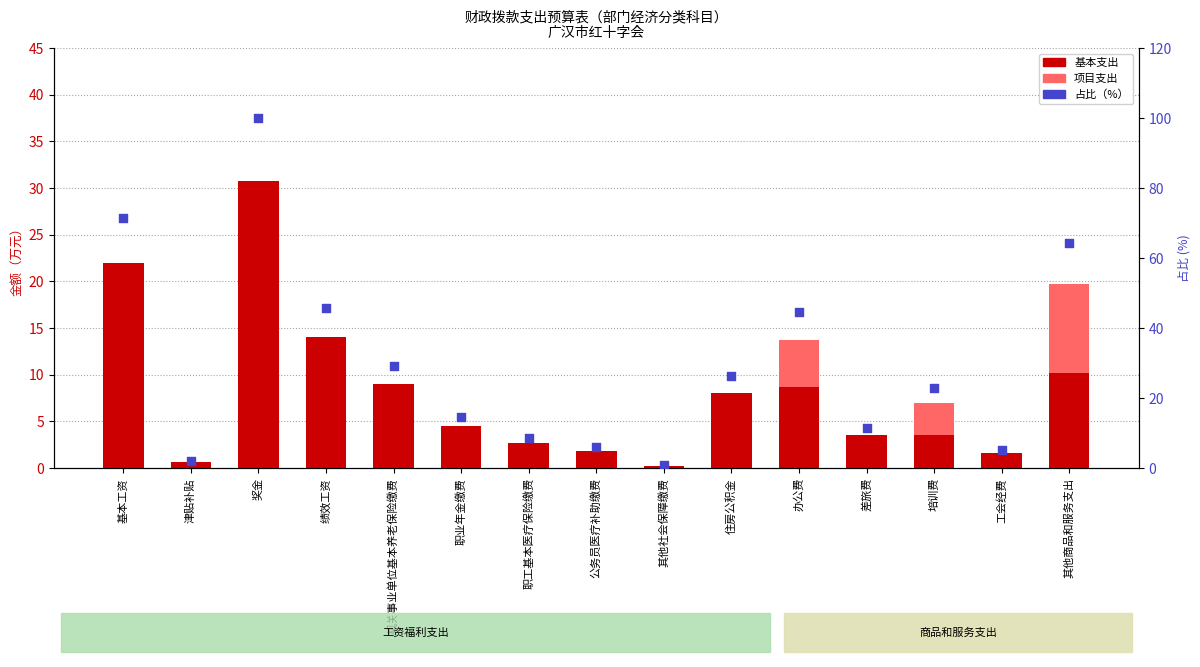

At which category is the sum across all series the highest?

奖金